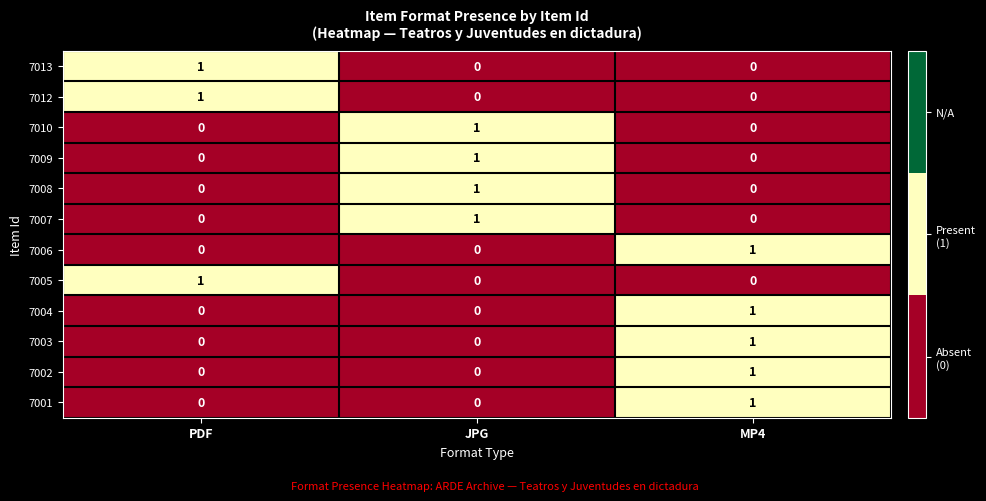

At which label does 7009 reach its peak?

JPG